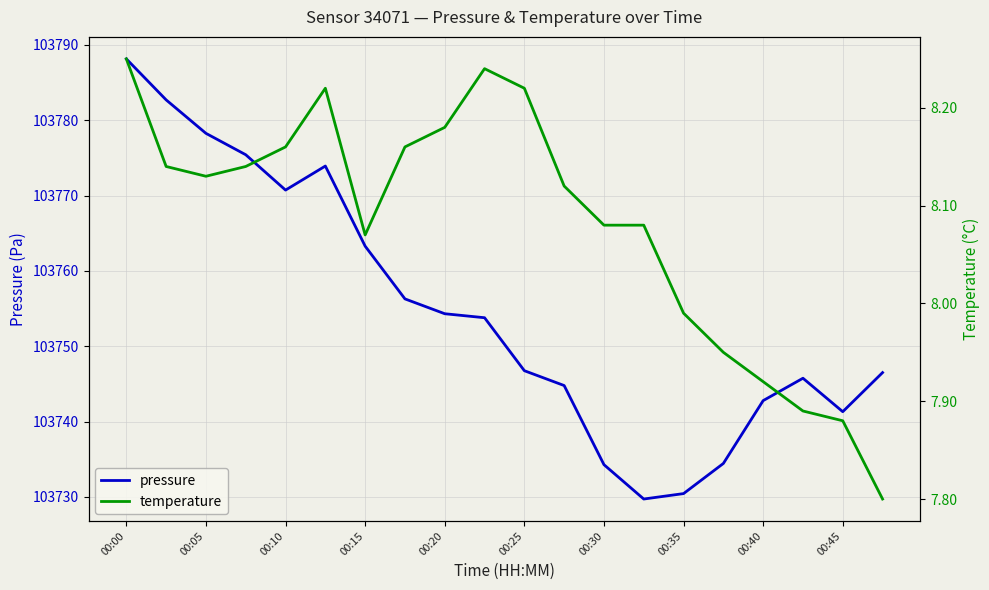

What is the maximum value for pressure?

103788.1